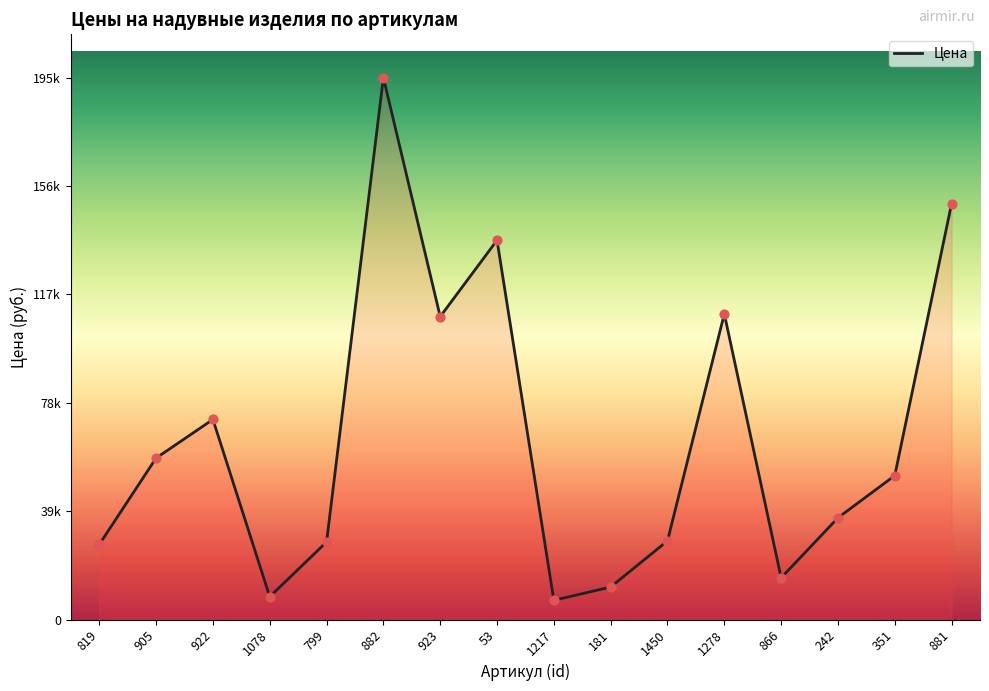

Does the chart have visible grid lines?

No